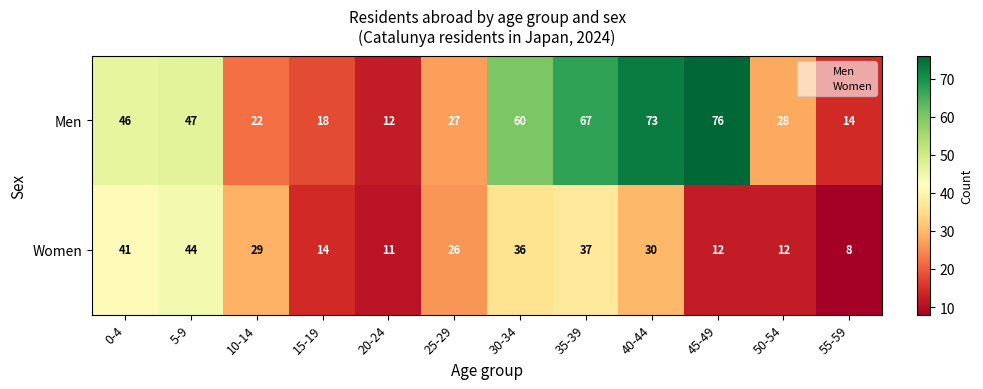

What value does the Women series have at 5-9?

44